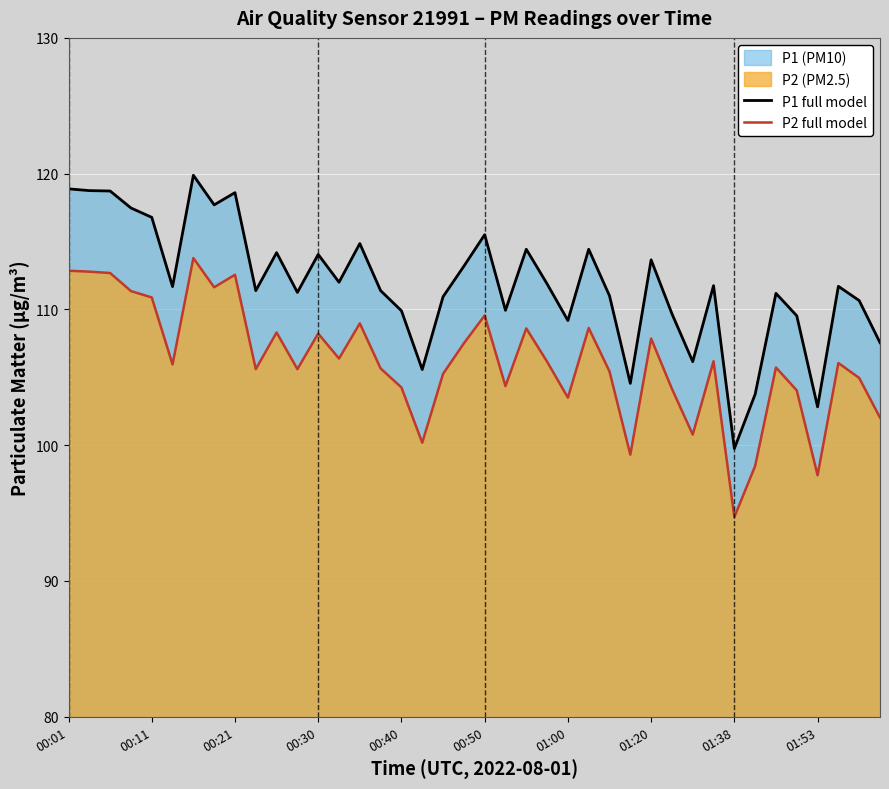

True or false: P1 full model and P2 full model intersect in this chart.

False